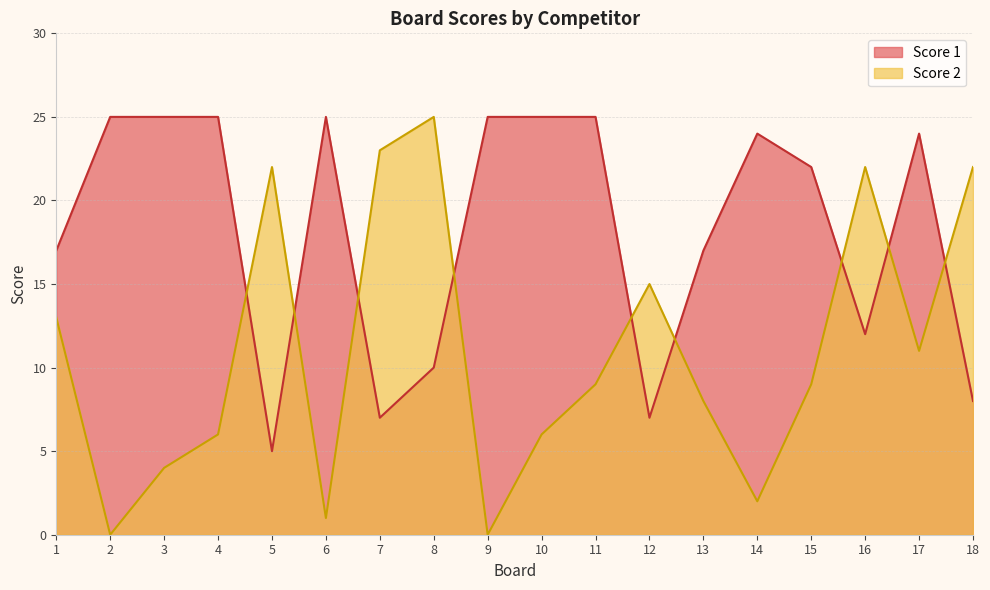

Reading left to right, list all the values displayed in this chart.

Score 1: 17	25	25	25	5	25	7	10	25	25	25	7	17	24	22	12	24	8
Score 2: 13	0	4	6	22	1	23	25	0	6	9	15	8	2	9	22	11	22